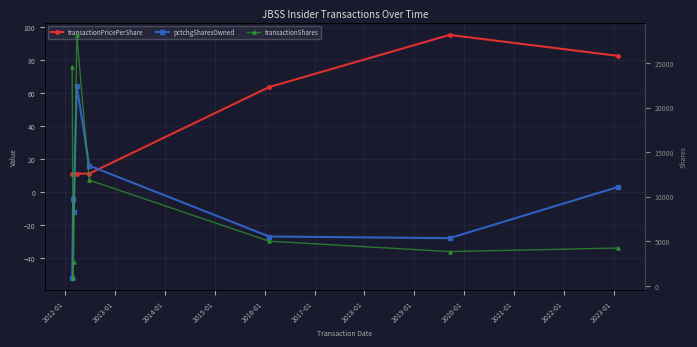

What is the sum of all transactionPricePerShare values?

296.1